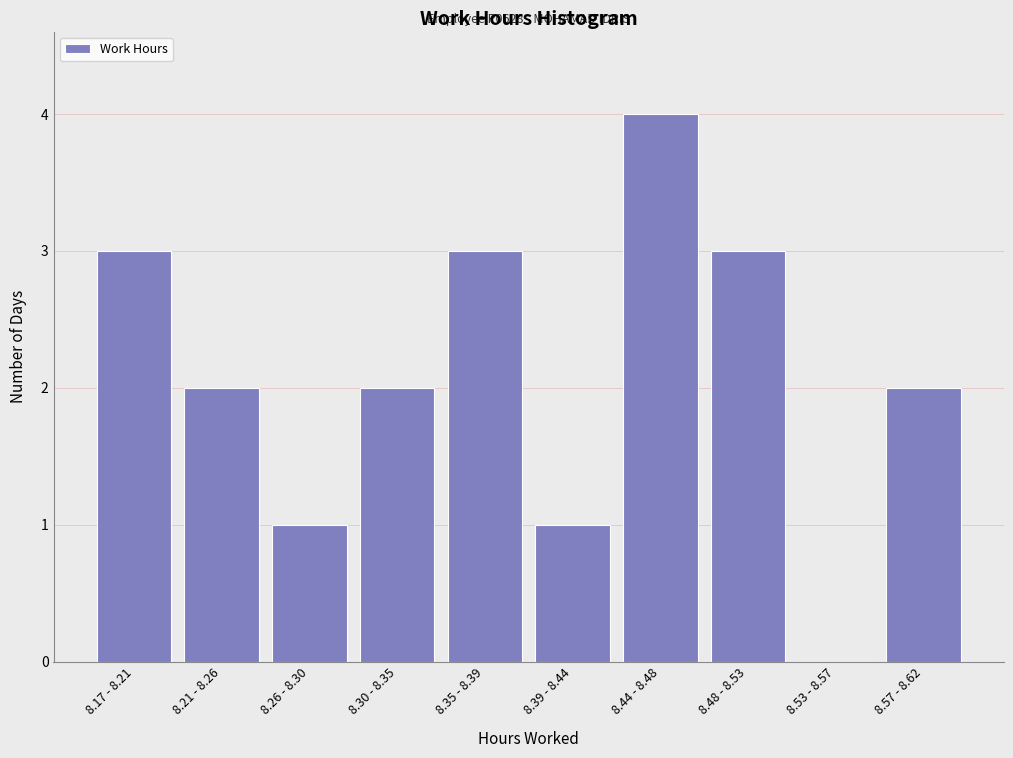

Reading right to left, list all the values displayed in this chart.

8.57 - 8.62=2	8.53 - 8.57=0	8.48 - 8.53=3	8.44 - 8.48=4	8.39 - 8.44=1	8.35 - 8.39=3	8.30 - 8.35=2	8.26 - 8.30=1	8.21 - 8.26=2	8.17 - 8.21=3